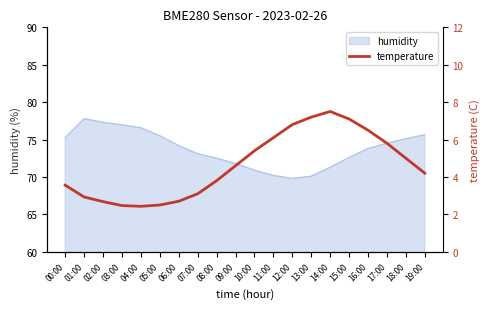

Reading left to right, what are all the values shown in this chart?

00:00=3.6	01:00=2.9	02:00=2.7	03:00=2.5	04:00=2.4	05:00=2.5	06:00=2.7	07:00=3.1	08:00=3.8	09:00=4.6	10:00=5.4	11:00=6.1	12:00=6.8	13:00=7.2	14:00=7.5	15:00=7.1	16:00=6.5	17:00=5.8	18:00=5.0	19:00=4.2